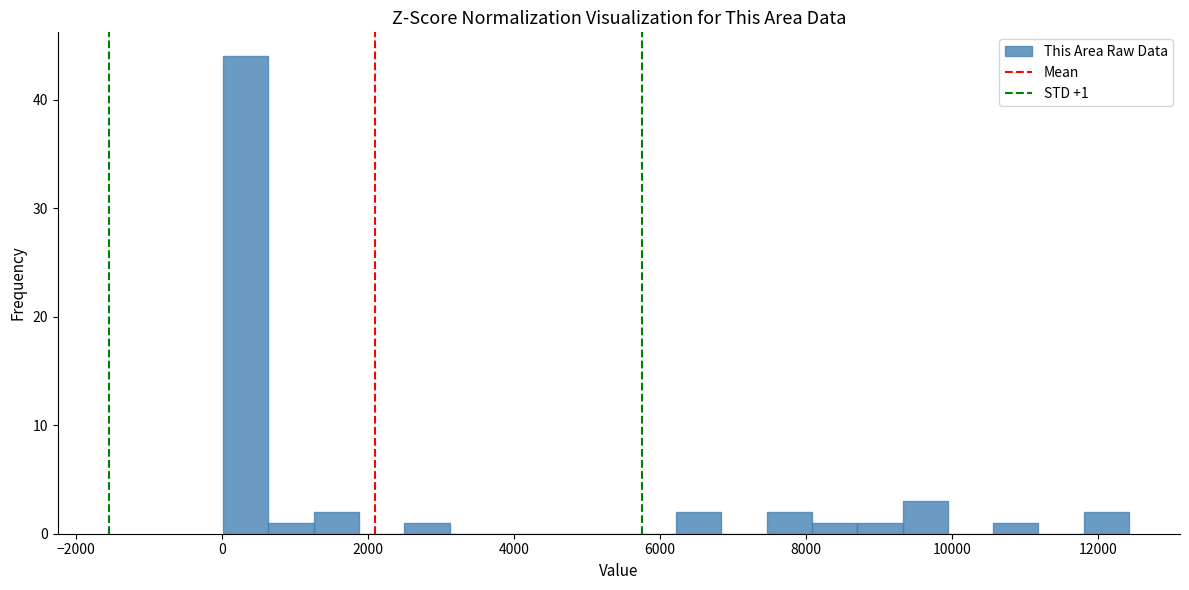

Around what value on the x-axis is the tallest bar? Give the approximate position of its centre, as read against the axis.

400